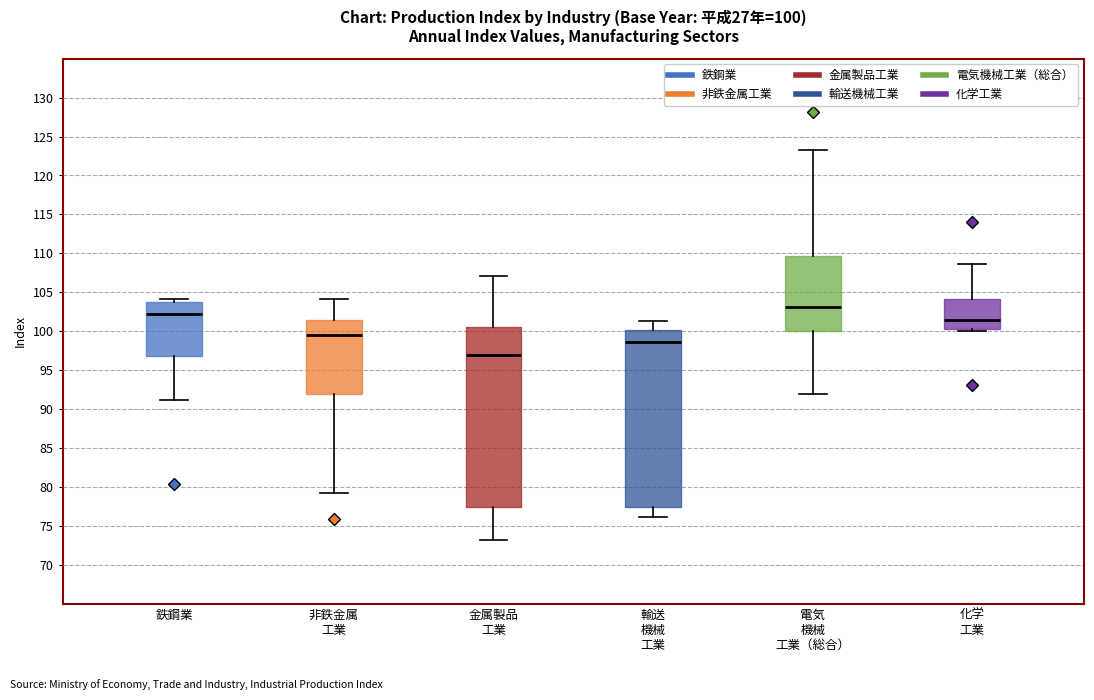

Which box has the lowest median line?

金属製品 工業